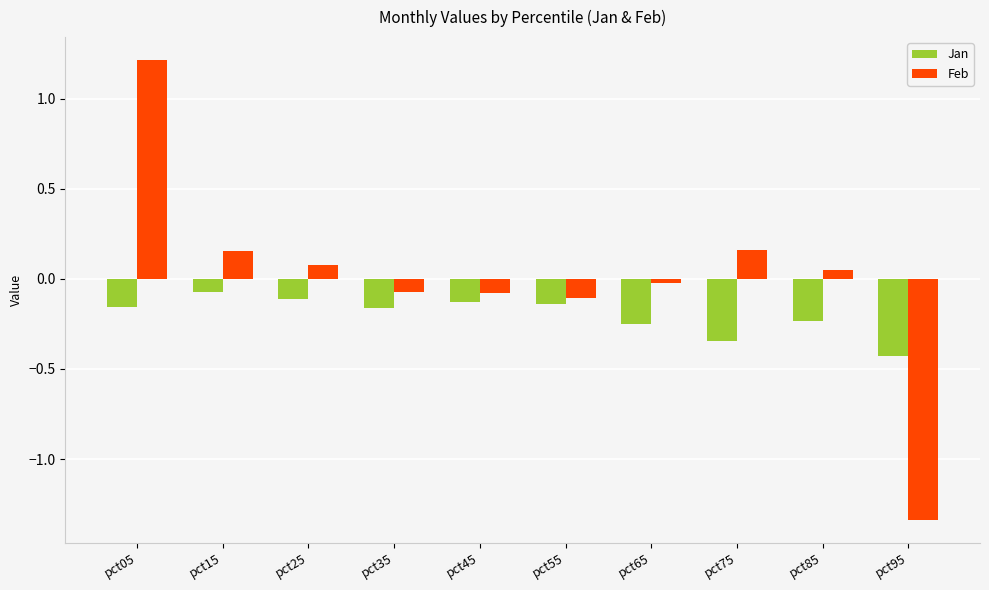

What is the sum of all Jan values?

-2.0